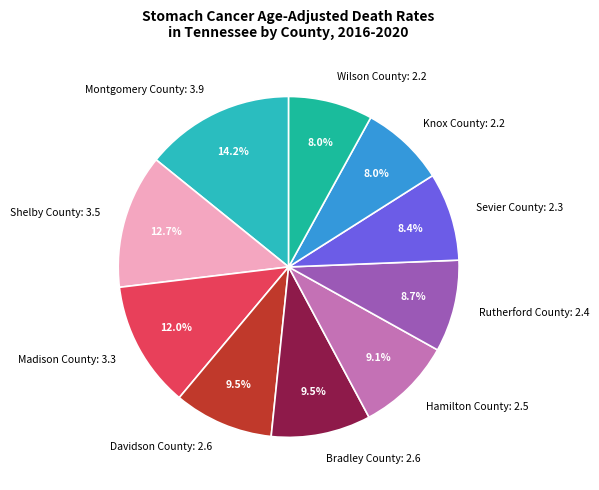

What is the ratio of the value at Knox County: 2.2 to the value at Sevier County: 2.3?

1.0